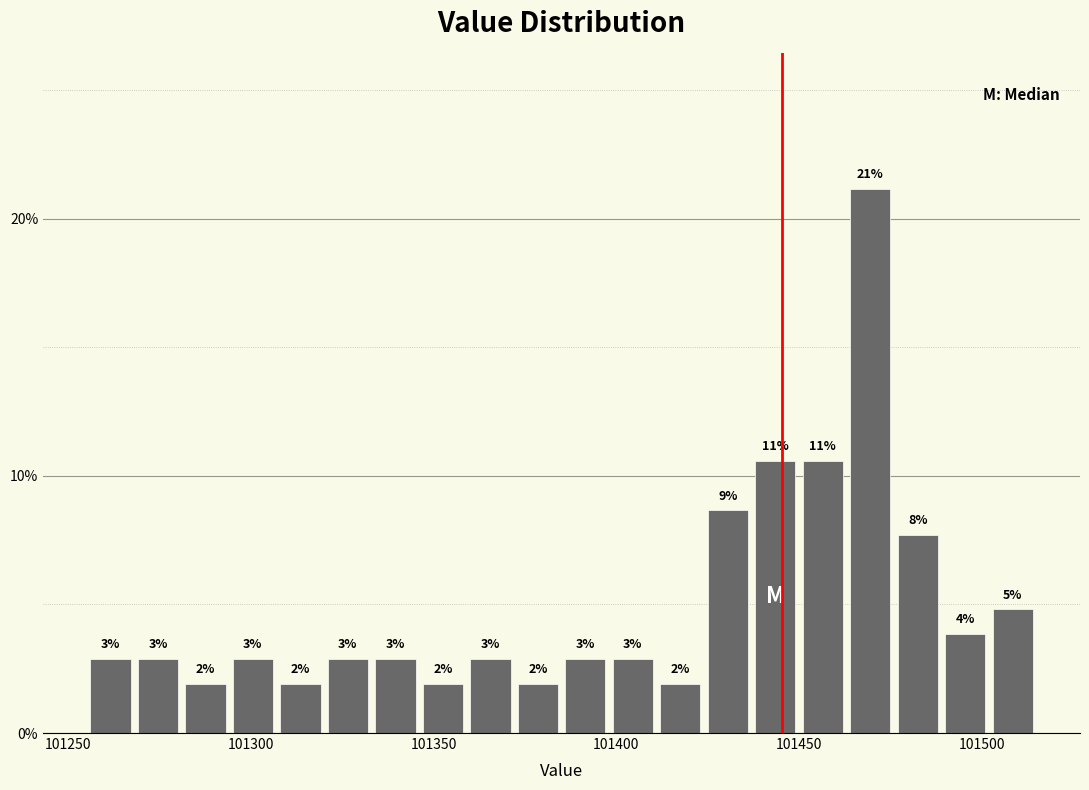

Around what value on the x-axis is the tallest bar? Give the approximate position of its centre, as read against the axis.

101470